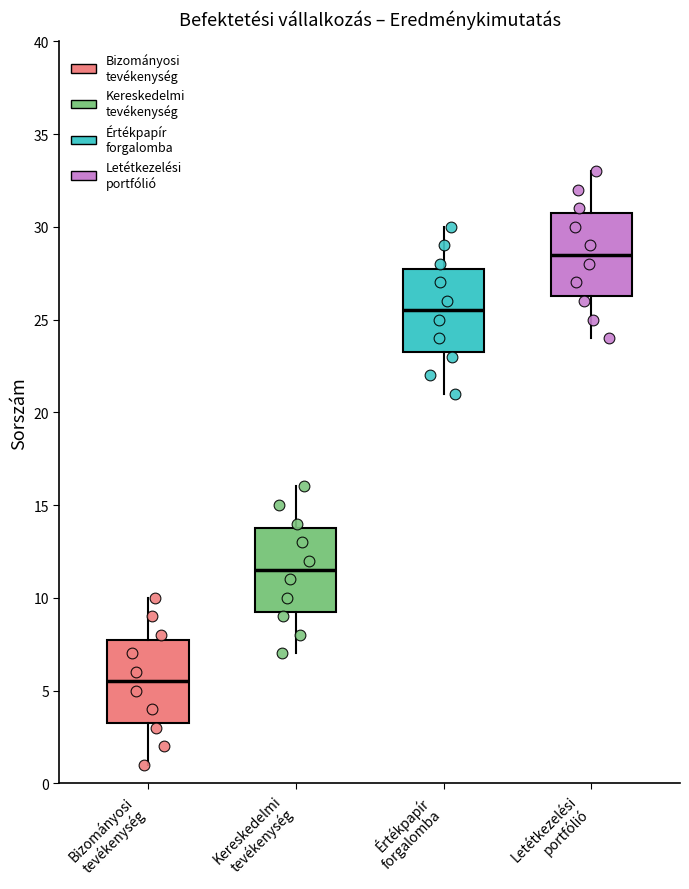

Which box's median line is the highest?

Letétkezelési portfólió